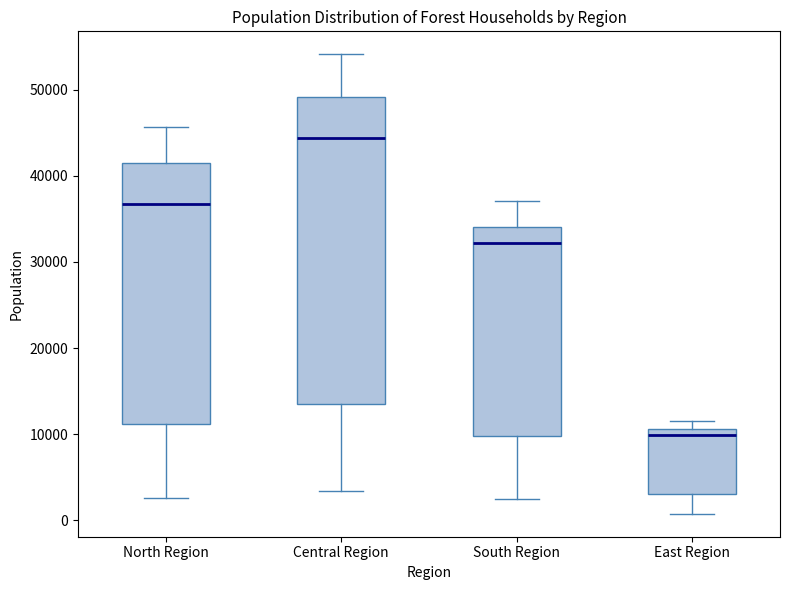

Where is the lower edge of the box for North Region on the y-axis? The values are not printed on the chart, so give them approximately, as read against the axis.

11000